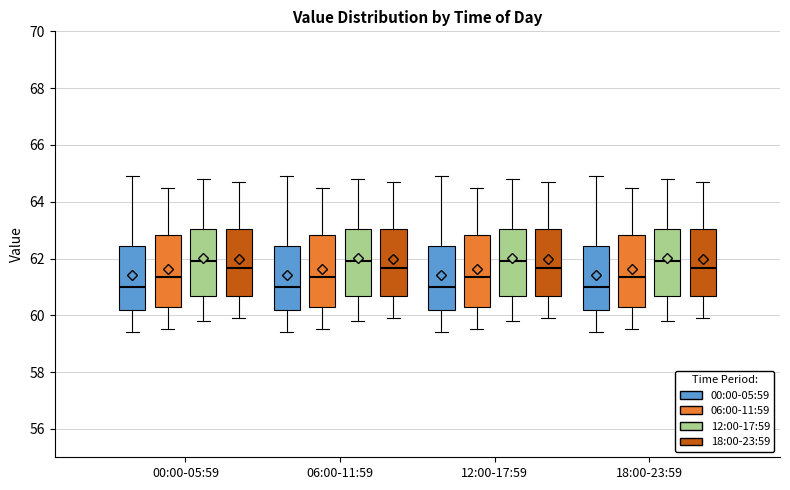

Reading left to right, read every box against the y-axis: the position of its median line, the range the box covers, and the ends of its whiskers. The values are not printed on the chart, so give them approximately, as read against the axis.

00:00-05:59 (00:00-05:59): median 61.0, box 60.2 to 62.4, whiskers 59.4 to 65.0
00:00-05:59 (06:00-11:59): median 61.4, box 60.4 to 62.8, whiskers 59.6 to 64.6
00:00-05:59 (12:00-17:59): median 62.0, box 60.6 to 63.0, whiskers 59.8 to 64.8
00:00-05:59 (18:00-23:59): median 61.6, box 60.6 to 63.0, whiskers 60.0 to 64.8
06:00-11:59 (00:00-05:59): median 61.0, box 60.2 to 62.4, whiskers 59.4 to 65.0
06:00-11:59 (06:00-11:59): median 61.4, box 60.4 to 62.8, whiskers 59.6 to 64.6
06:00-11:59 (12:00-17:59): median 62.0, box 60.6 to 63.0, whiskers 59.8 to 64.8
06:00-11:59 (18:00-23:59): median 61.6, box 60.6 to 63.0, whiskers 60.0 to 64.8
12:00-17:59 (00:00-05:59): median 61.0, box 60.2 to 62.4, whiskers 59.4 to 65.0
12:00-17:59 (06:00-11:59): median 61.4, box 60.4 to 62.8, whiskers 59.6 to 64.6
12:00-17:59 (12:00-17:59): median 62.0, box 60.6 to 63.0, whiskers 59.8 to 64.8
12:00-17:59 (18:00-23:59): median 61.6, box 60.6 to 63.0, whiskers 60.0 to 64.8
18:00-23:59 (00:00-05:59): median 61.0, box 60.2 to 62.4, whiskers 59.4 to 65.0
18:00-23:59 (06:00-11:59): median 61.4, box 60.4 to 62.8, whiskers 59.6 to 64.6
18:00-23:59 (12:00-17:59): median 62.0, box 60.6 to 63.0, whiskers 59.8 to 64.8
18:00-23:59 (18:00-23:59): median 61.6, box 60.6 to 63.0, whiskers 60.0 to 64.8